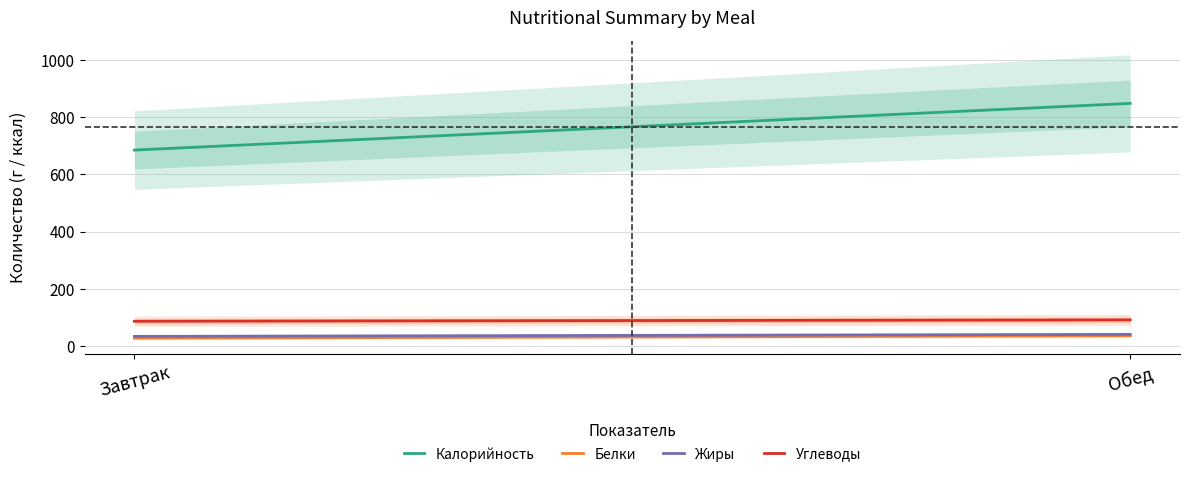

What are all the series names shown in the legend?

Калорийность, Белки, Жиры, Углеводы